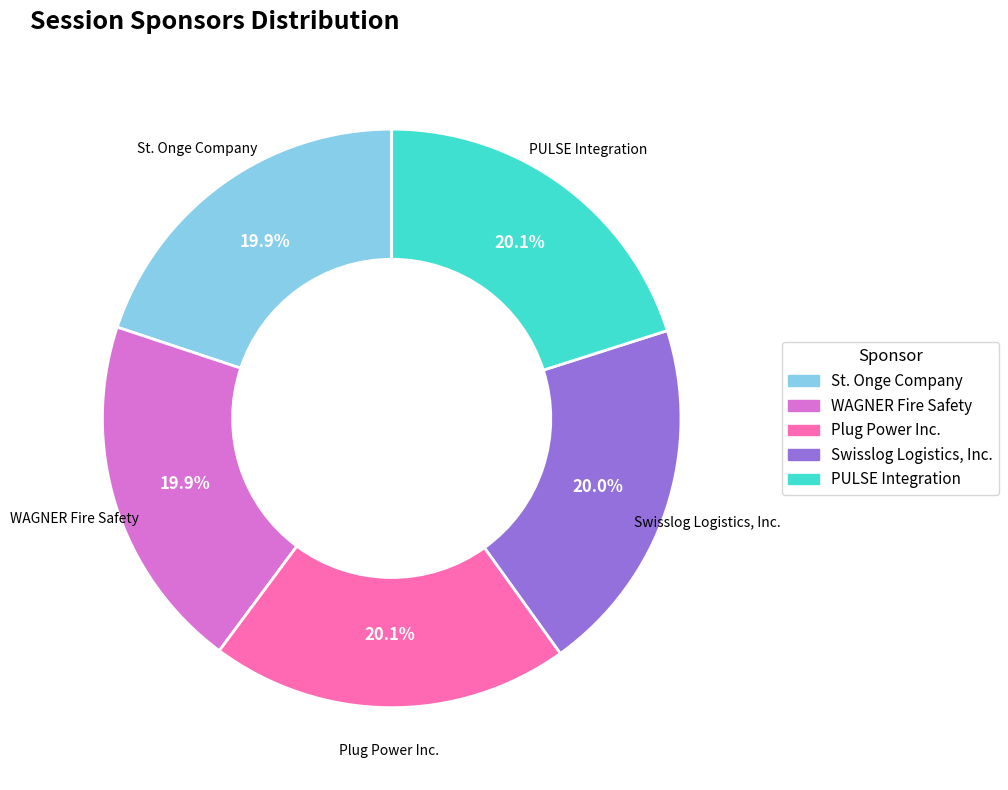

Combined, do Swisslog Logistics, Inc. and St. Onge Company account for over 50%?

No